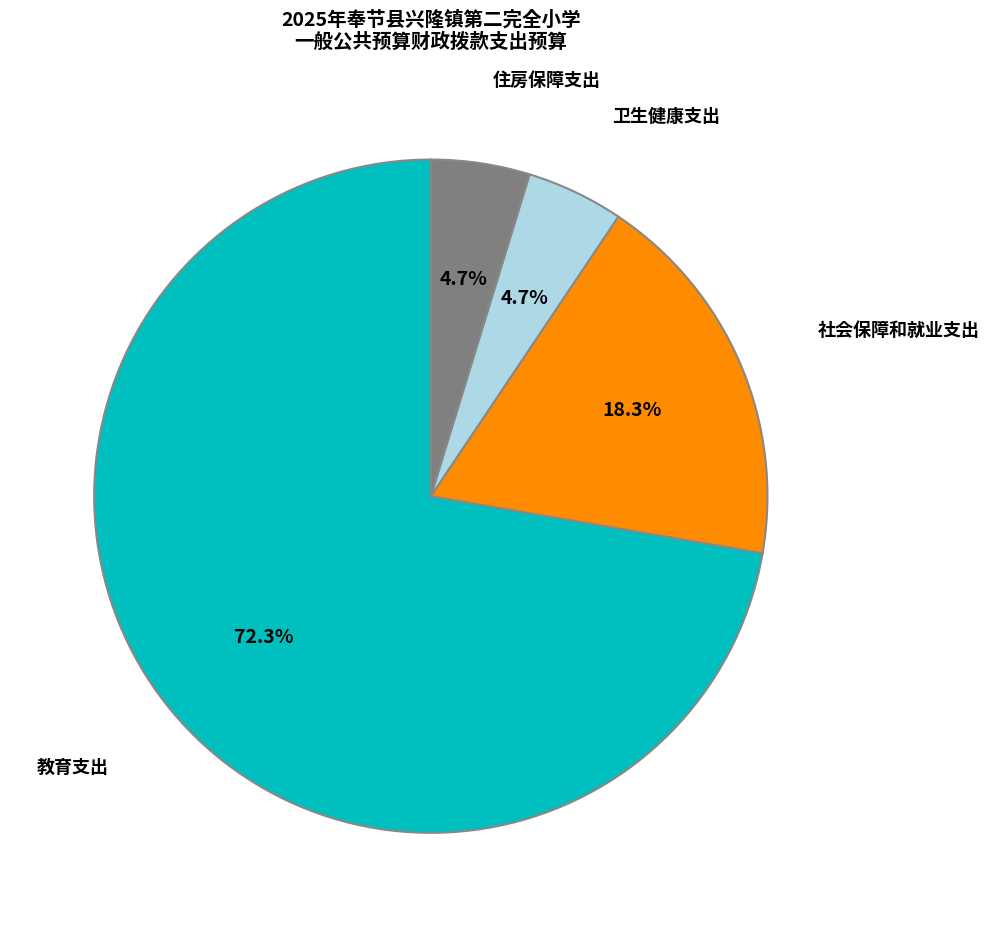

Is there a majority slice in this chart?

Yes